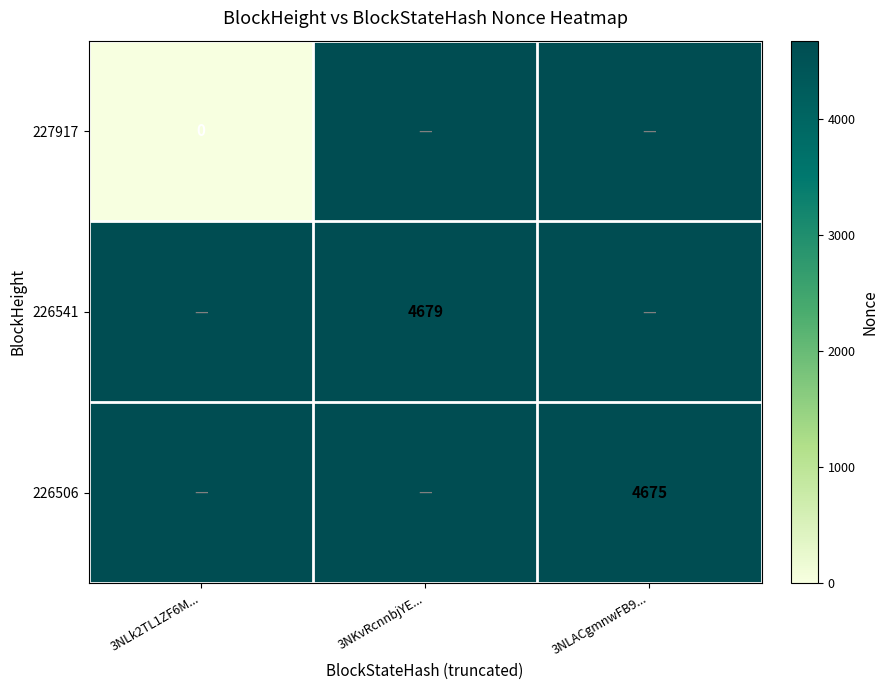

The 226506 series shows 4675 at 3NLACgmnwFB9.... True or false?

True